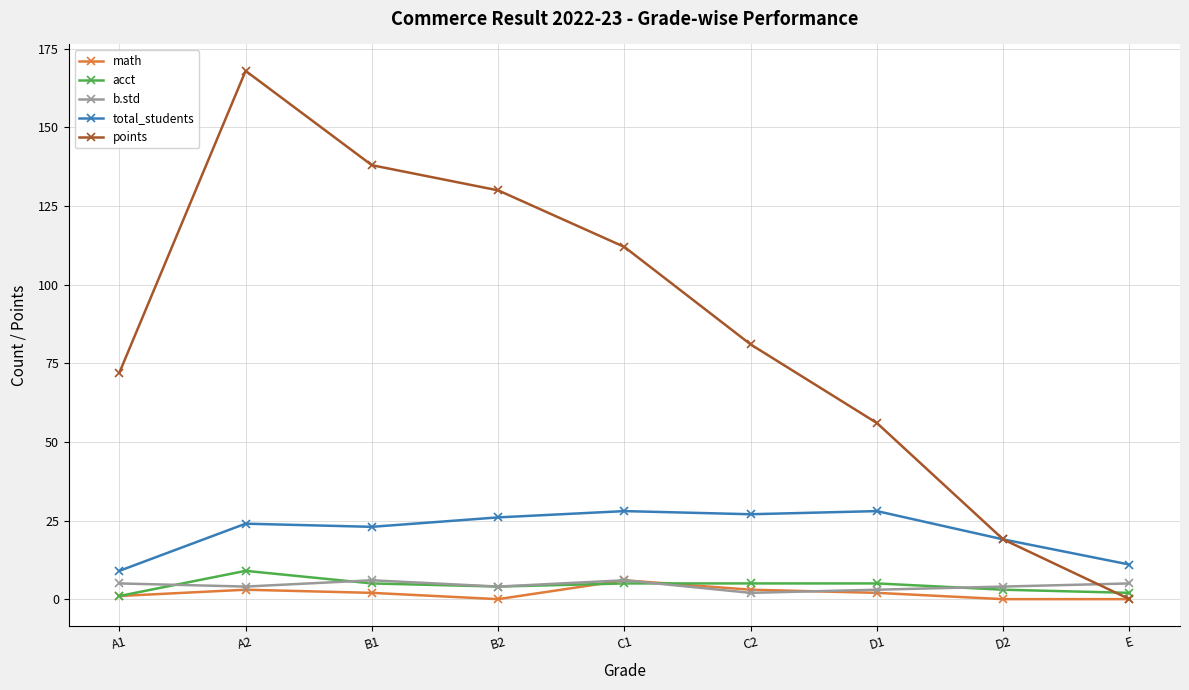

Which series changed the most between C2 and D2?

points